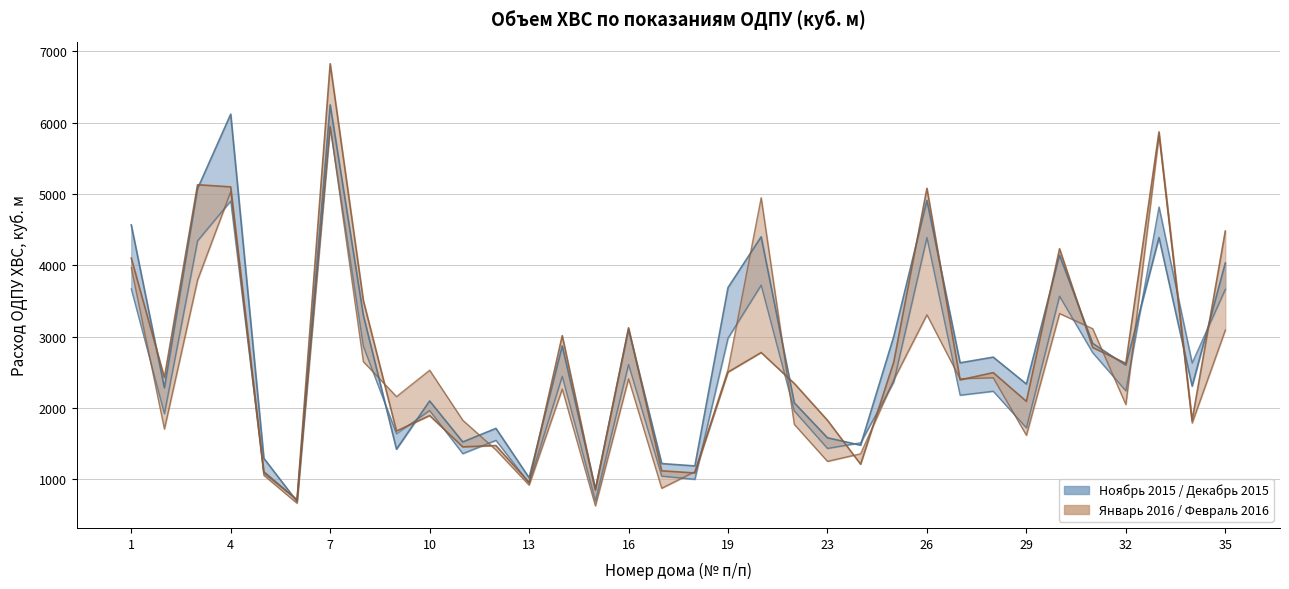

What value does the Февраль 2016 series have at 13?

1054.2